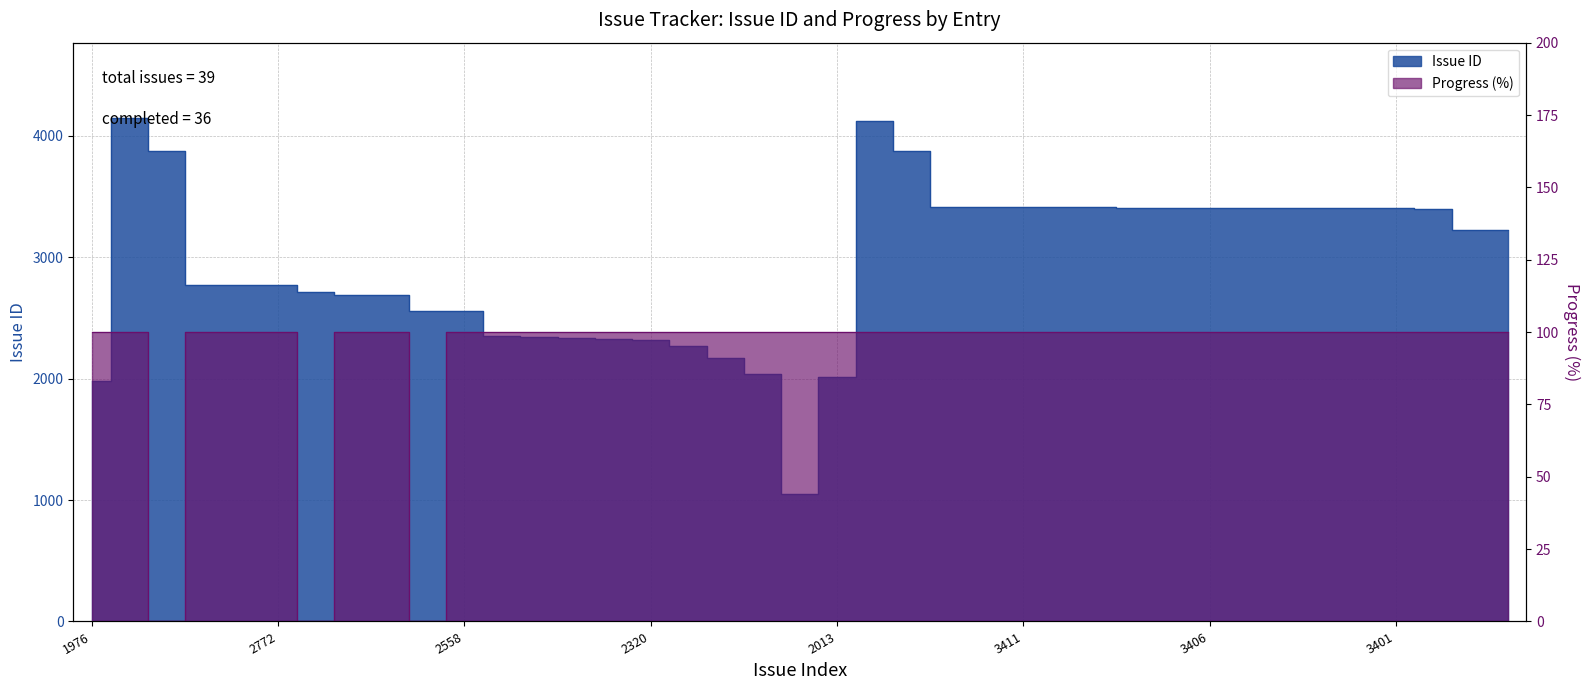

Is it true that Progress equals 54 at 2772?

False